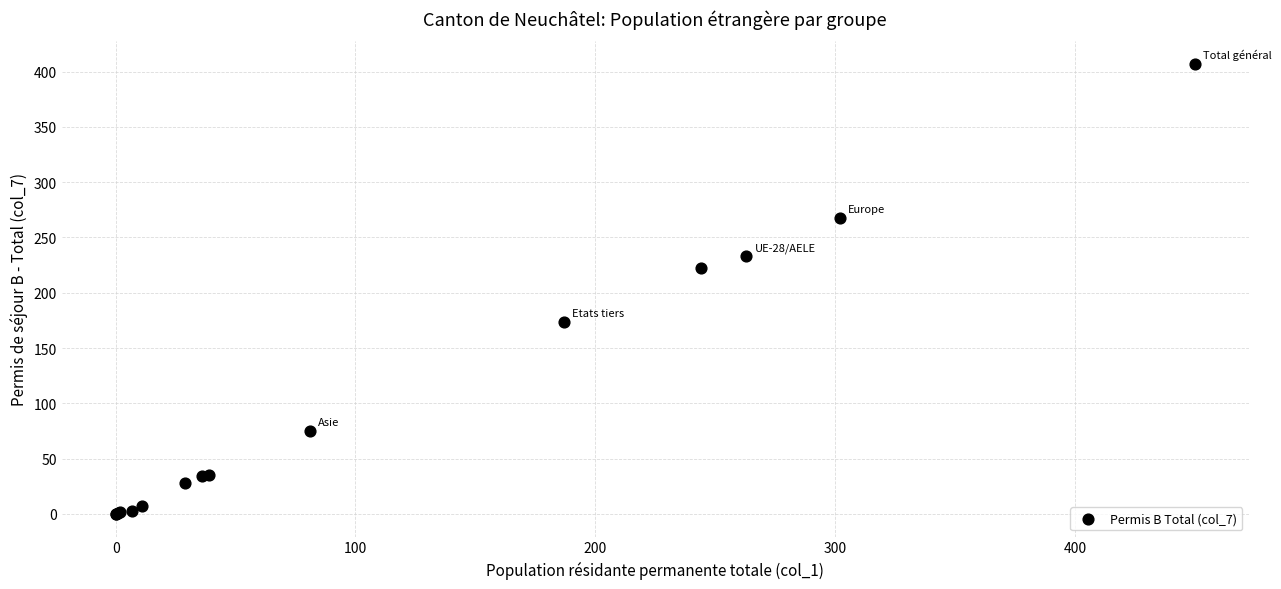

What Y value in the scatter plot is closest to 203?

222